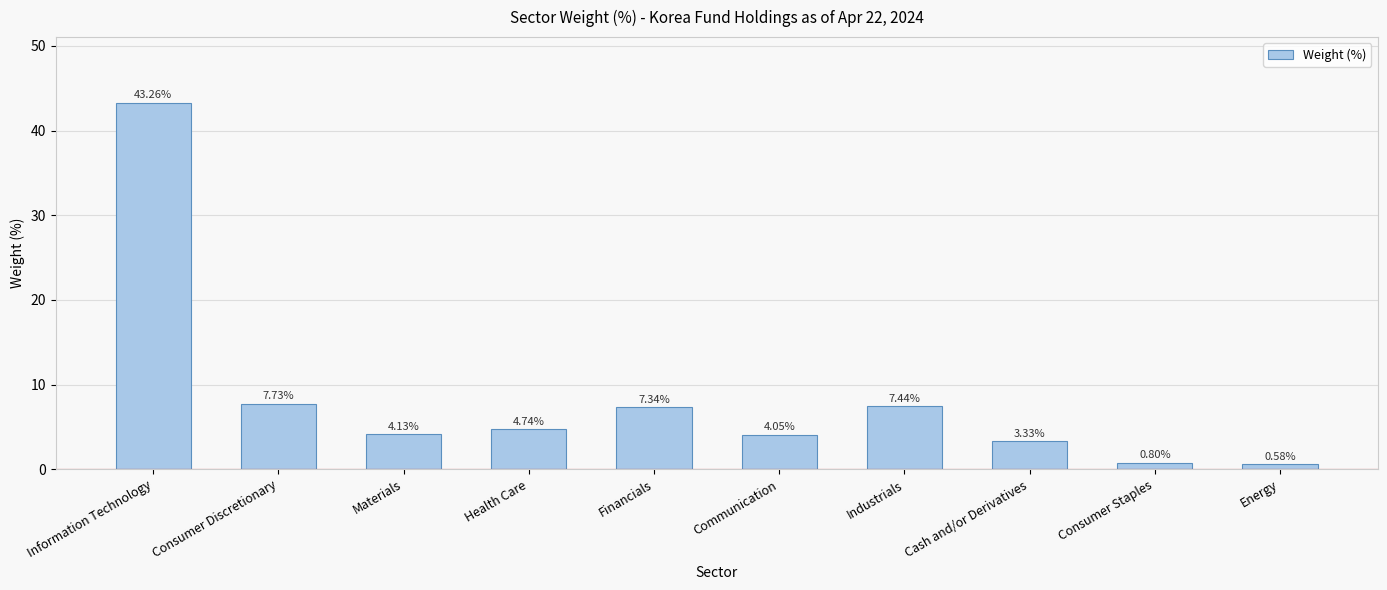

Rank the categories by value from highest to lowest.

Information Technology, Consumer Discretionary, Industrials, Financials, Health Care, Materials, Communication, Cash and/or Derivatives, Consumer Staples, Energy